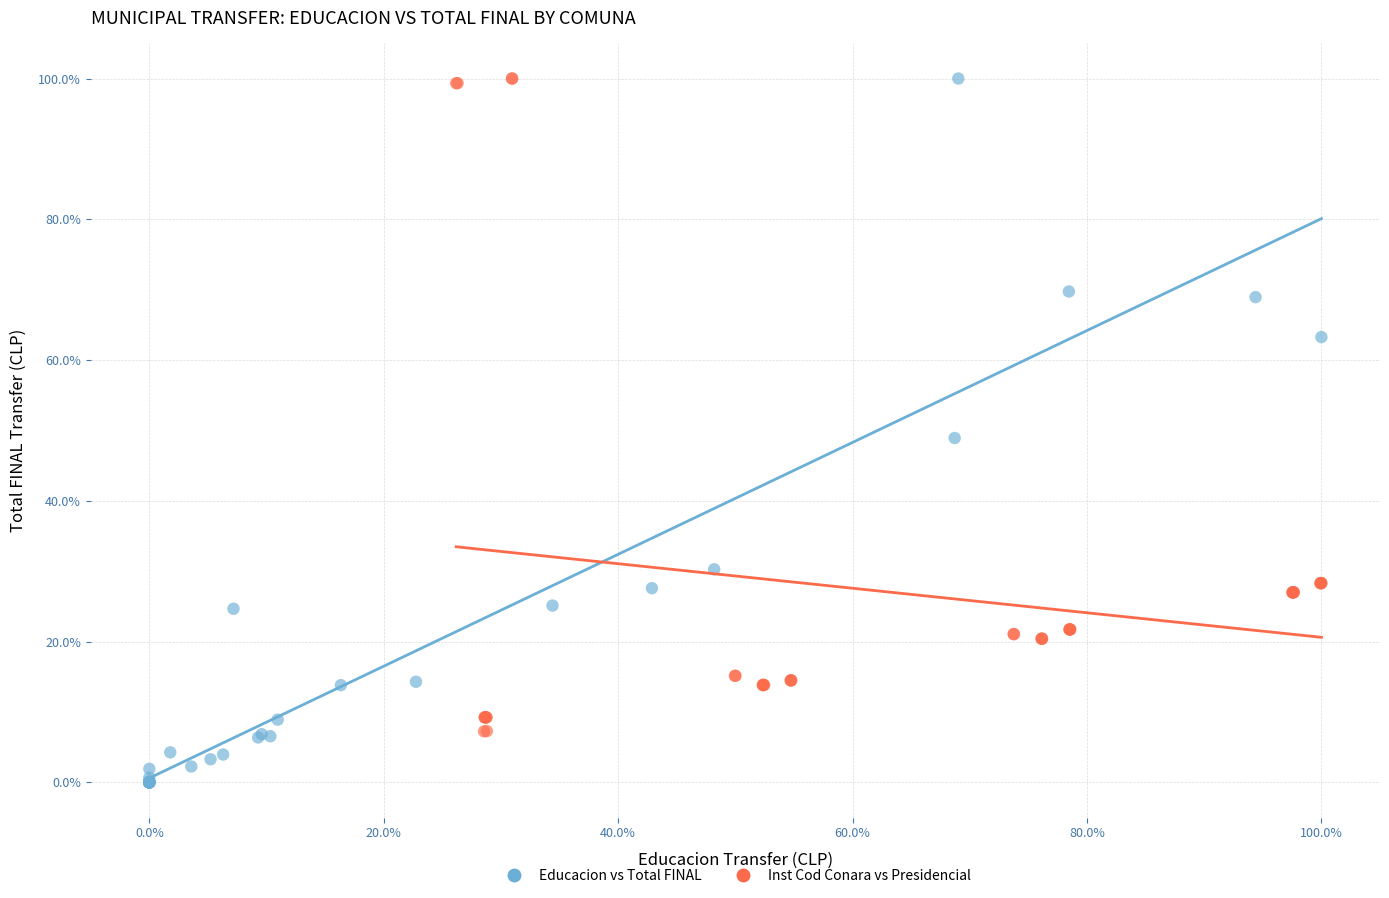

What are all the series names shown in the legend?

Educacion vs Total FINAL, Inst Cod Conara vs Presidencial